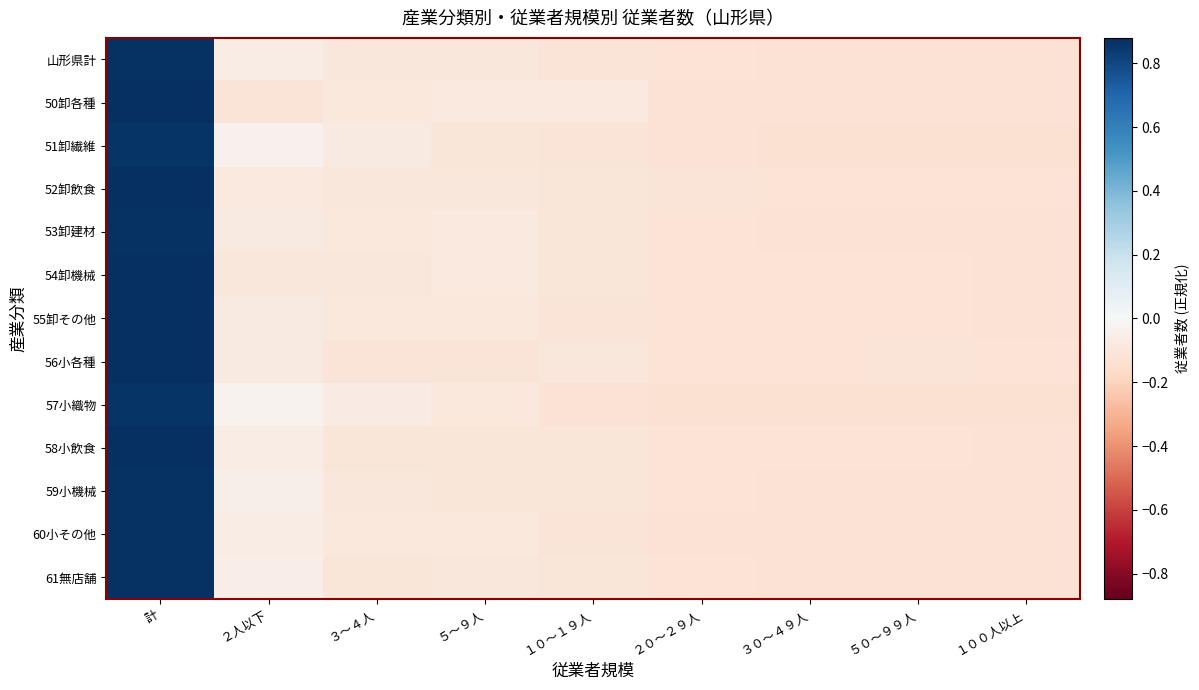

Reading right to left, extract all data points from this chart.

山形県計: １００人以上=-0.1	５０～９９人=-0.1	３０～４９人=-0.1	２０～２９人=-0.1	１０～１９人=-0.1	５～９人=-0.1	３～４人=-0.1	２人以下=-0.1	計=0.9
50卸各種: １００人以上=-0.1	５０～９９人=-0.1	３０～４９人=-0.1	２０～２９人=-0.1	１０～１９人=-0.1	５～９人=-0.1	３～４人=-0.1	２人以下=-0.1	計=0.9
51卸繊維: １００人以上=-0.1	５０～９９人=-0.1	３０～４９人=-0.1	２０～２９人=-0.1	１０～１９人=-0.1	５～９人=-0.1	３～４人=-0.1	２人以下=-0.0	計=0.9
52卸飲食: １００人以上=-0.1	５０～９９人=-0.1	３０～４９人=-0.1	２０～２９人=-0.1	１０～１９人=-0.1	５～９人=-0.1	３～４人=-0.1	２人以下=-0.1	計=0.9
53卸建材: １００人以上=-0.1	５０～９９人=-0.1	３０～４９人=-0.1	２０～２９人=-0.1	１０～１９人=-0.1	５～９人=-0.1	３～４人=-0.1	２人以下=-0.1	計=0.9
54卸機械: １００人以上=-0.1	５０～９９人=-0.1	３０～４９人=-0.1	２０～２９人=-0.1	１０～１９人=-0.1	５～９人=-0.1	３～４人=-0.1	２人以下=-0.1	計=0.9
55卸その他: １００人以上=-0.1	５０～９９人=-0.1	３０～４９人=-0.1	２０～２９人=-0.1	１０～１９人=-0.1	５～９人=-0.1	３～４人=-0.1	２人以下=-0.1	計=0.9
56小各種: １００人以上=-0.1	５０～９９人=-0.1	３０～４９人=-0.1	２０～２９人=-0.1	１０～１９人=-0.1	５～９人=-0.1	３～４人=-0.1	２人以下=-0.1	計=0.9
57小織物: １００人以上=-0.1	５０～９９人=-0.1	３０～４９人=-0.1	２０～２９人=-0.1	１０～１９人=-0.1	５～９人=-0.1	３～４人=-0.1	２人以下=-0.0	計=0.9
58小飲食: １００人以上=-0.1	５０～９９人=-0.1	３０～４９人=-0.1	２０～２９人=-0.1	１０～１９人=-0.1	５～９人=-0.1	３～４人=-0.1	２人以下=-0.1	計=0.9
59小機械: １００人以上=-0.1	５０～９９人=-0.1	３０～４９人=-0.1	２０～２９人=-0.1	１０～１９人=-0.1	５～９人=-0.1	３～４人=-0.1	２人以下=-0.1	計=0.9
60小その他: １００人以上=-0.1	５０～９９人=-0.1	３０～４９人=-0.1	２０～２９人=-0.1	１０～１９人=-0.1	５～９人=-0.1	３～４人=-0.1	２人以下=-0.1	計=0.9
61無店舗: １００人以上=-0.1	５０～９９人=-0.1	３０～４９人=-0.1	２０～２９人=-0.1	１０～１９人=-0.1	５～９人=-0.1	３～４人=-0.1	２人以下=-0.1	計=0.9